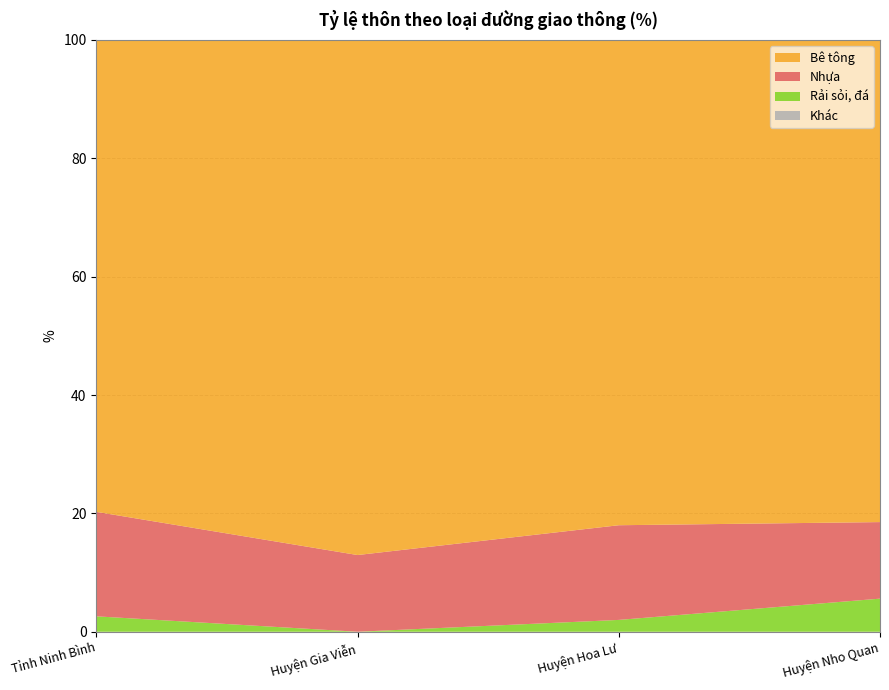

Reading left to right, transcribe all the data shown in this chart.

Nhựa: 17.7	13.0	16.0	12.9
Bê tông: 79.7	87.0	82.0	81.5
Rải sỏi, đá: 2.6	0.0	2.0	5.6
Khác: 0.0	0.0	0.0	0.0